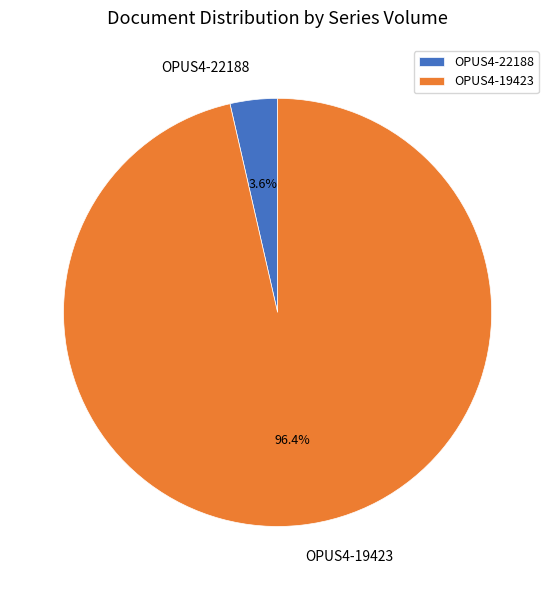

Does OPUS4-22188 represent more than half of the total?

No